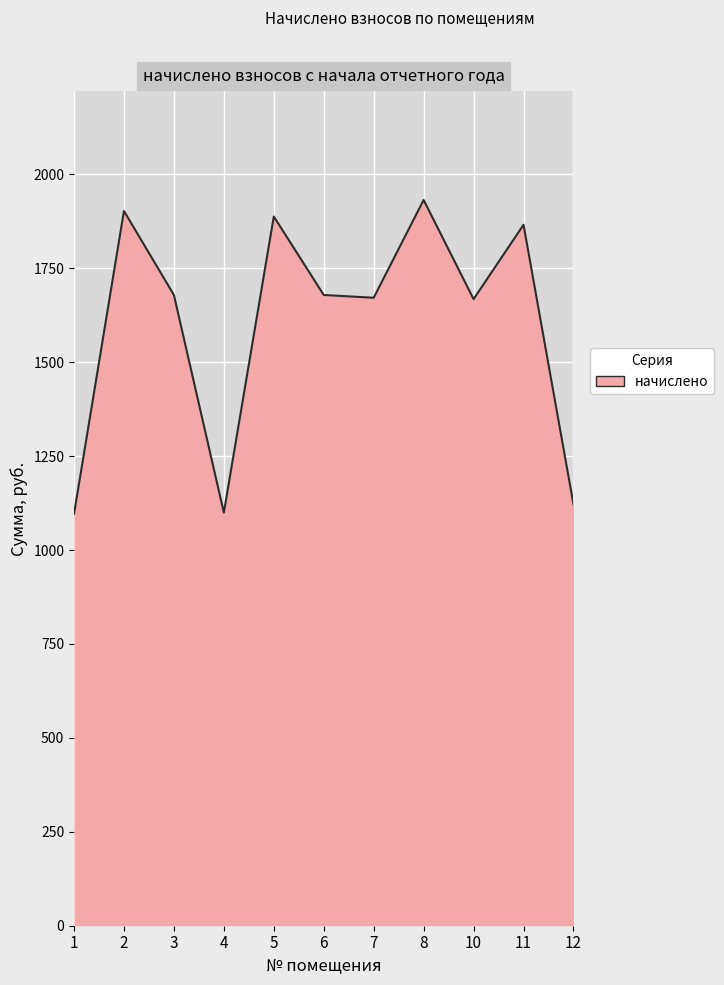

Is it true that the value at 1 is 1096.1?

True